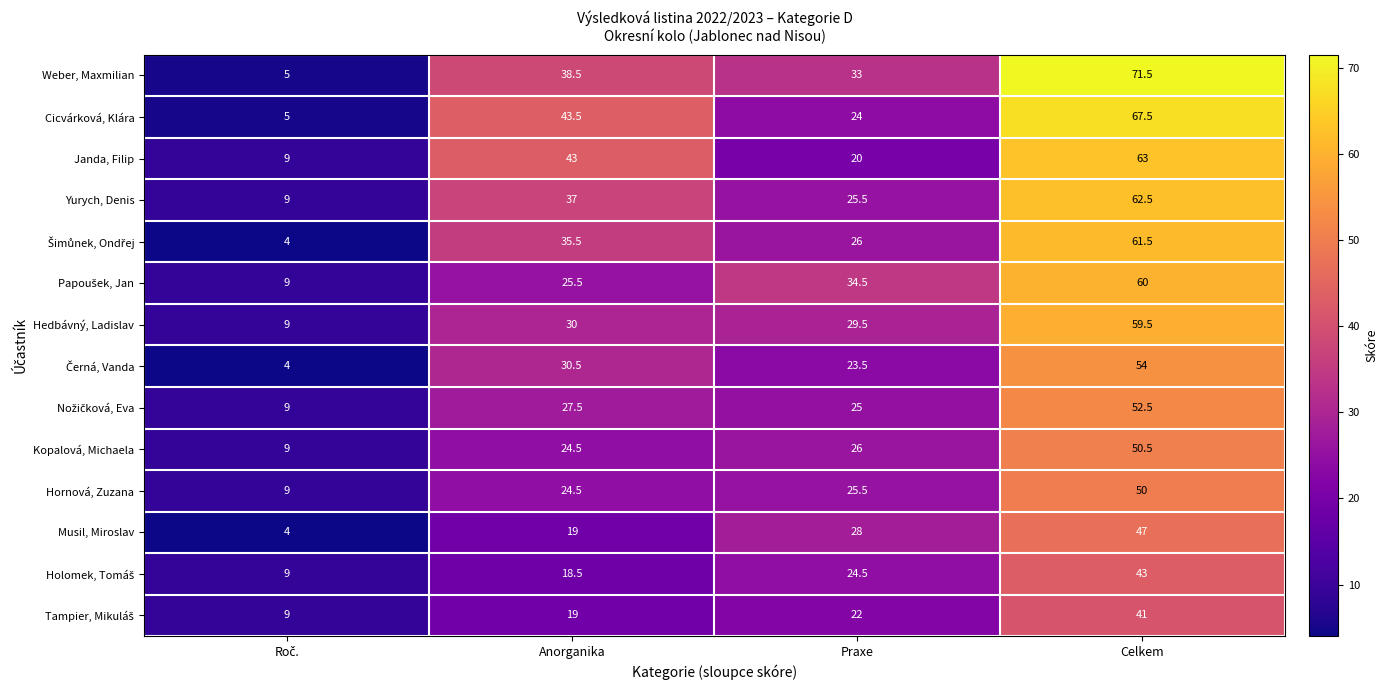

Where is Hornová, Zuzana nearest to the value 29?

Praxe